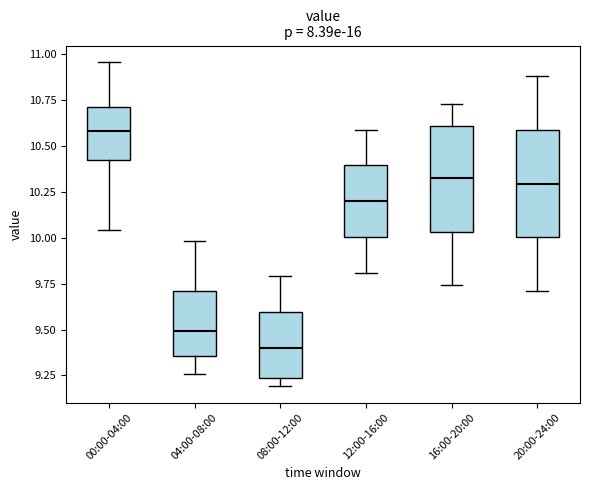

Reading left to right, read every box against the y-axis: the position of its median line, the range the box covers, and the ends of its whiskers. The values are not printed on the chart, so give them approximately, as read against the axis.

00:00-04:00: median 10.60, box 10.45 to 10.70, whiskers 10.05 to 10.95
04:00-08:00: median 9.50, box 9.35 to 9.70, whiskers 9.25 to 10.00
08:00-12:00: median 9.40, box 9.25 to 9.60, whiskers 9.20 to 9.80
12:00-16:00: median 10.20, box 10.00 to 10.40, whiskers 9.80 to 10.60
16:00-20:00: median 10.35, box 10.05 to 10.60, whiskers 9.75 to 10.75
20:00-24:00: median 10.30, box 10.00 to 10.60, whiskers 9.70 to 10.90